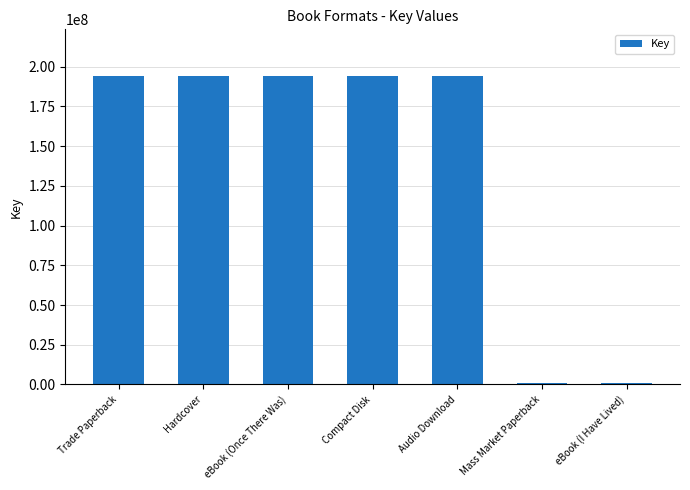

What is the greatest value displayed?

194309225